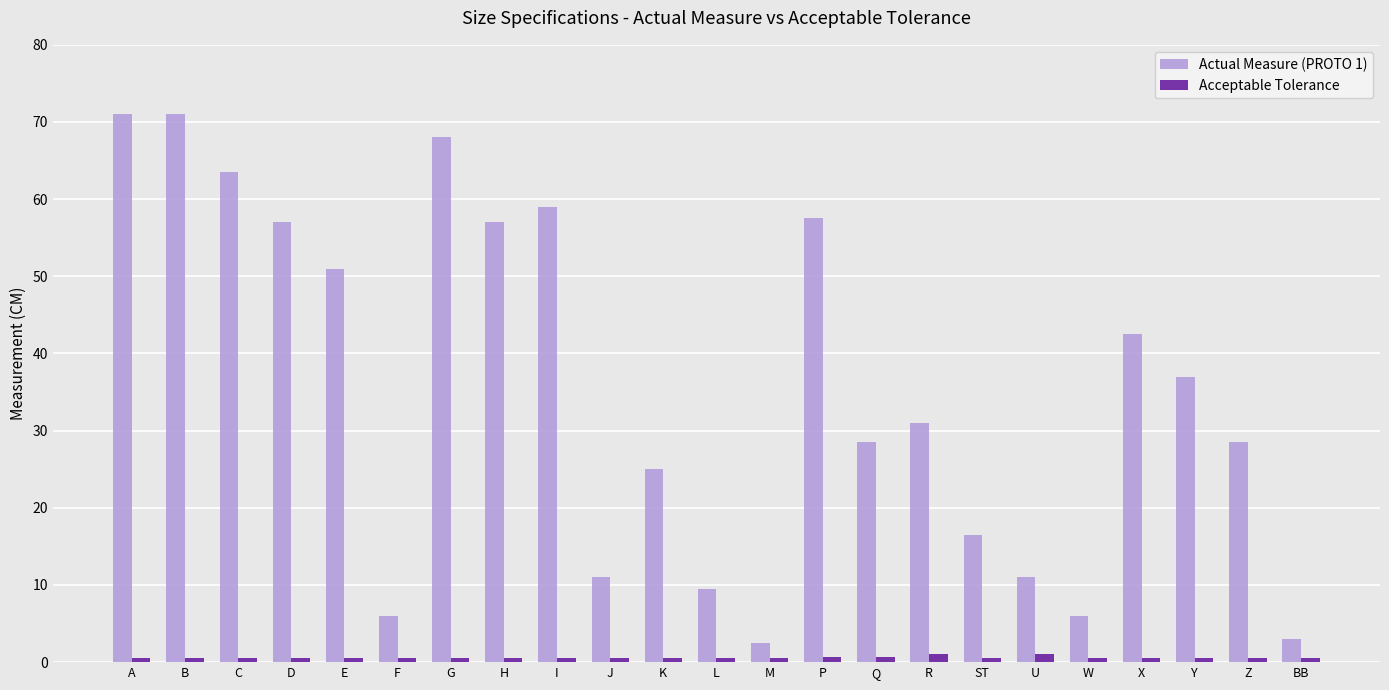

At M, list the series in order from smallest to largest.

Acceptable Tolerance, Actual Measure (PROTO 1)